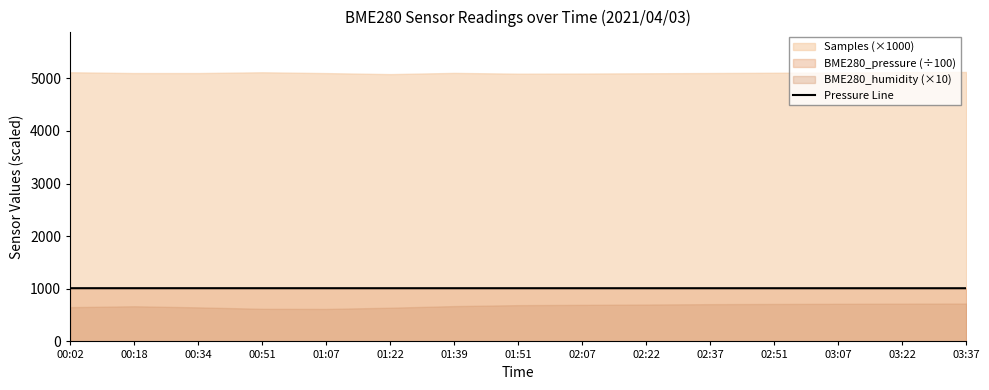

What is the label of the 1st point from the left?

00:02